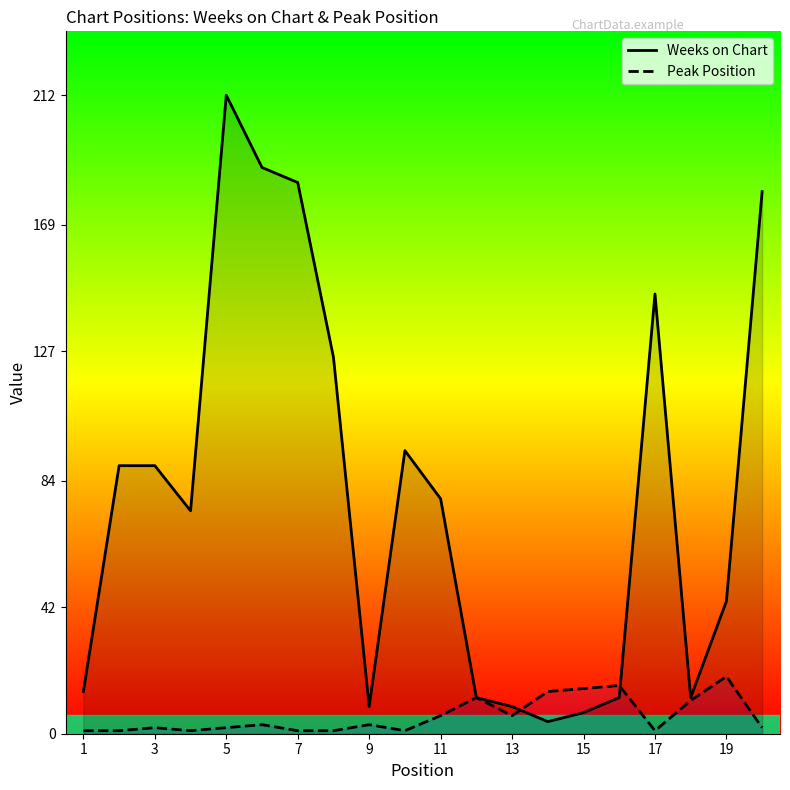

What is the spread (max minus min) of values at 11?

72